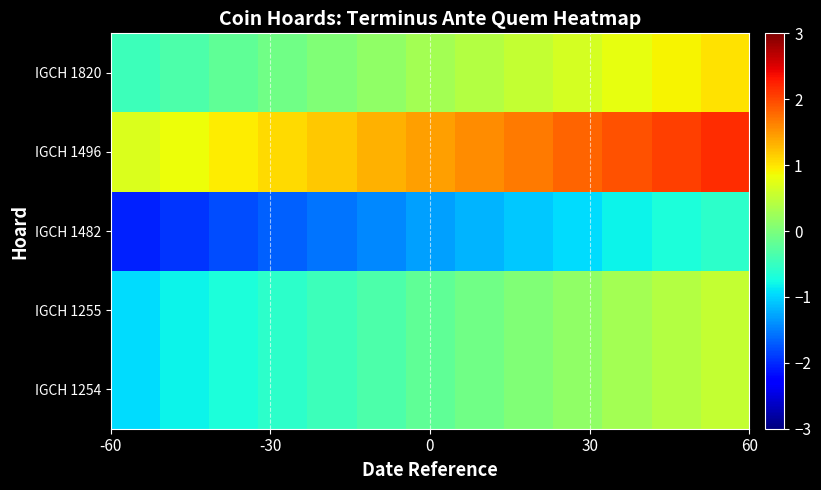

How many series are shown in this chart?

5